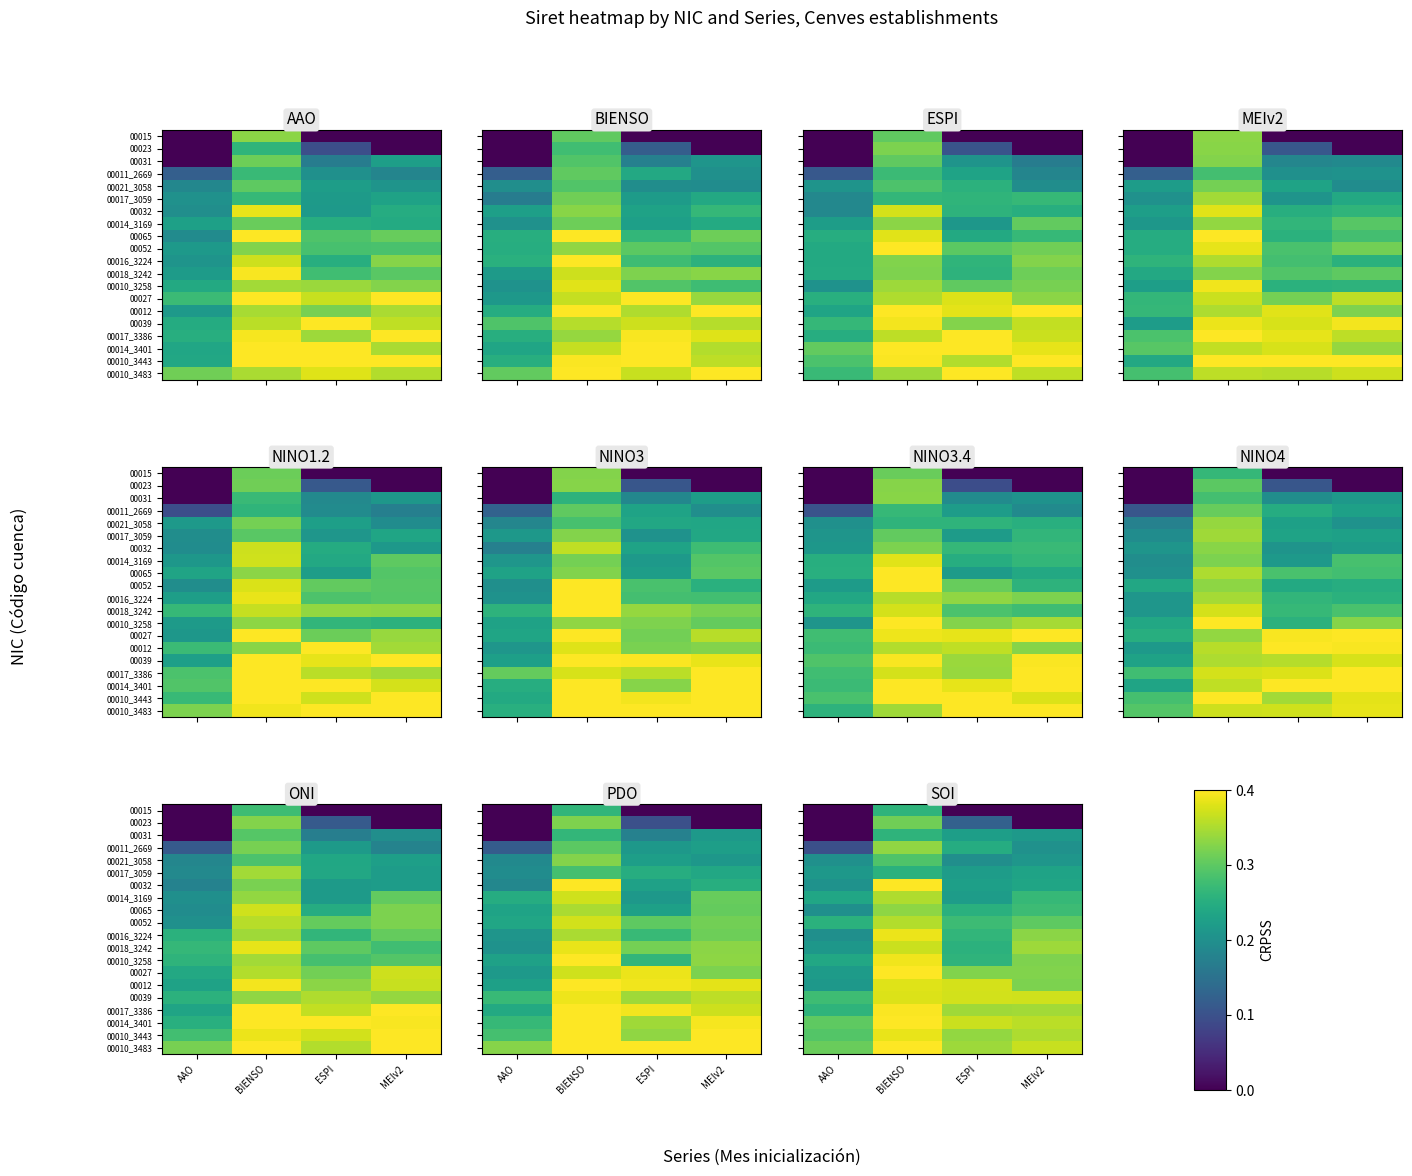

Rank the categories by 00015 value from highest to lowest.

BIENSO, MEIv2, AAO, ESPI